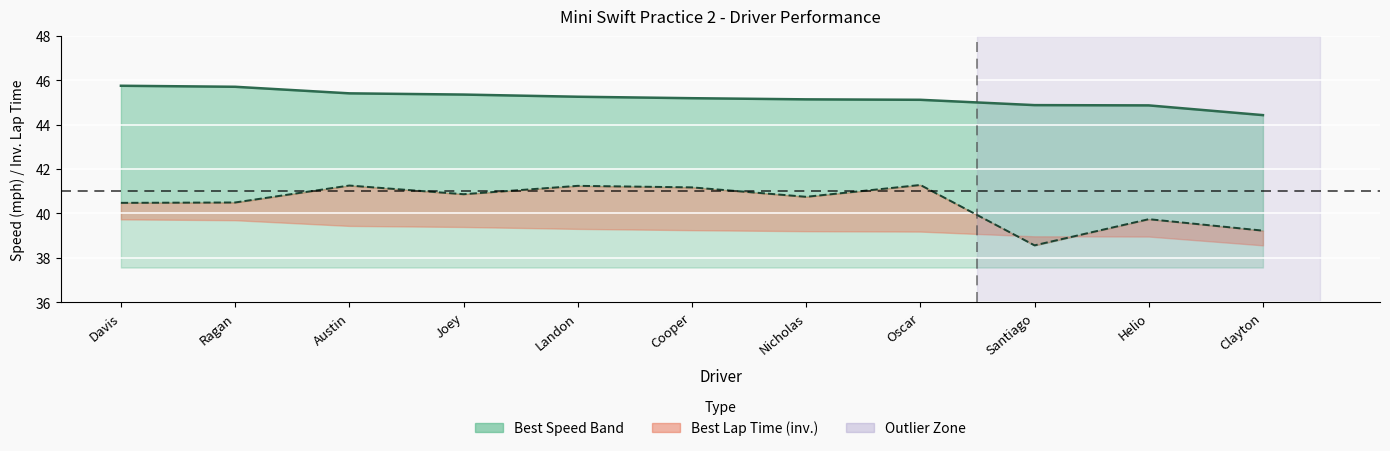

At which label does Avg Speed reach its minimum?

Santiago